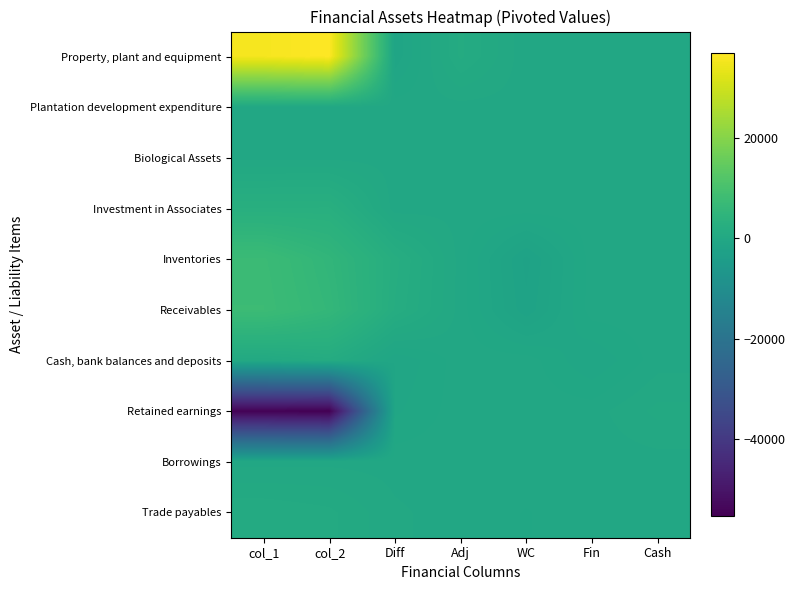

At which category is the sum across all series the highest?

Diff